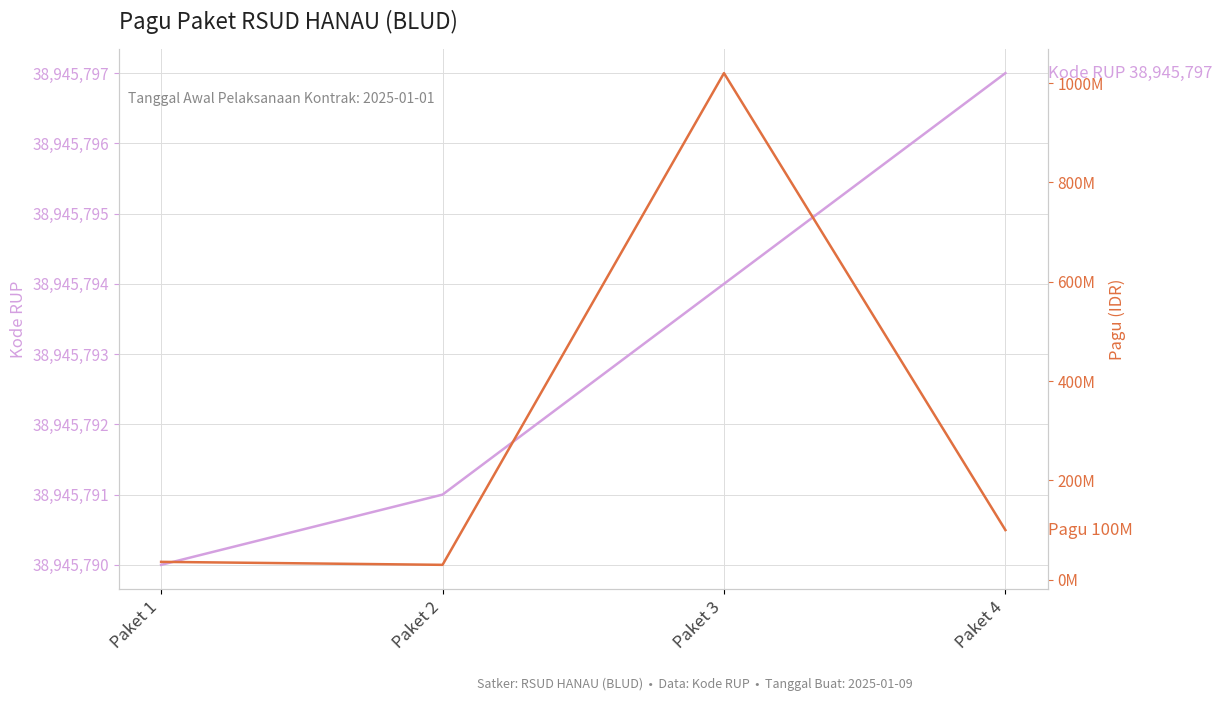

Which series has the largest range (max minus min)?

Pagu